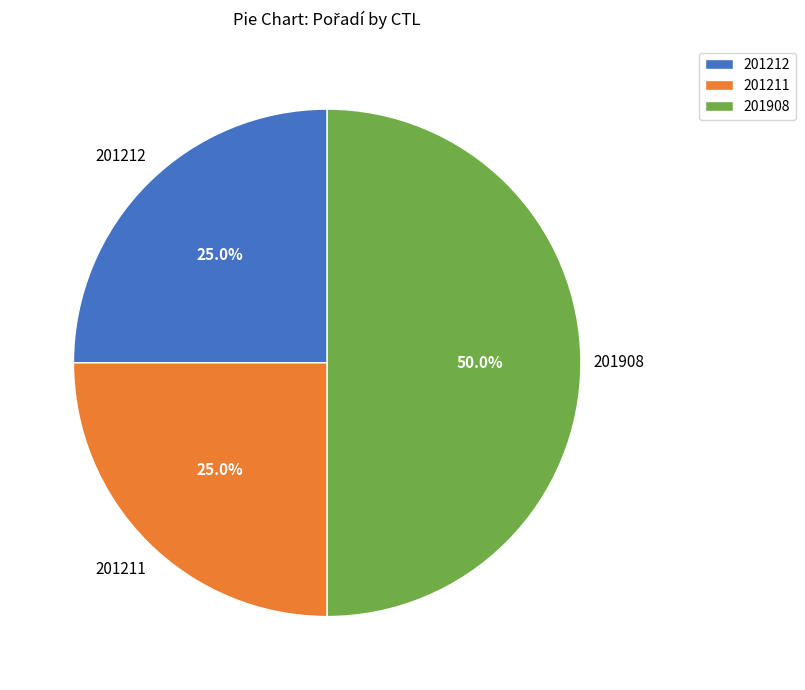

Count the number of slices in the pie.

3